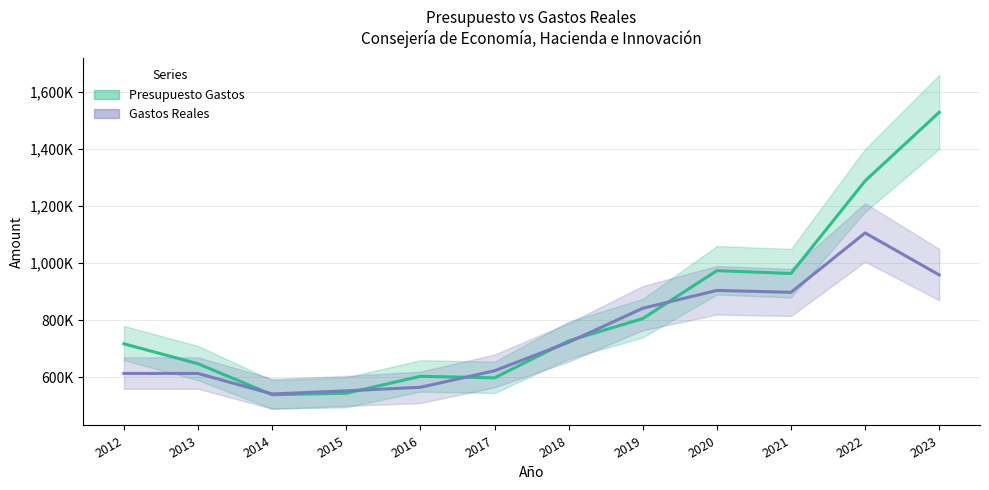

How many data points in Gastos Reales are above 722850?

6